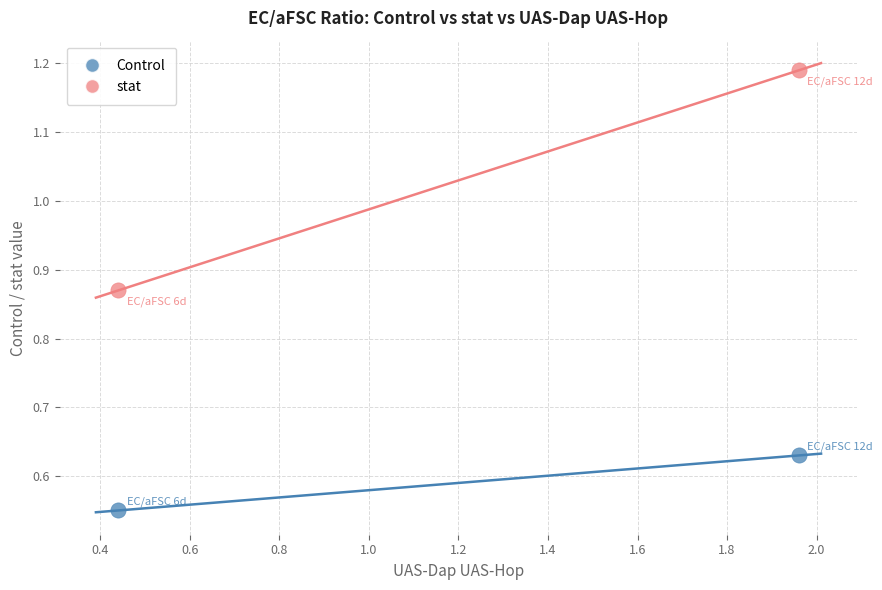

Which series contains the highest Y value?

stat